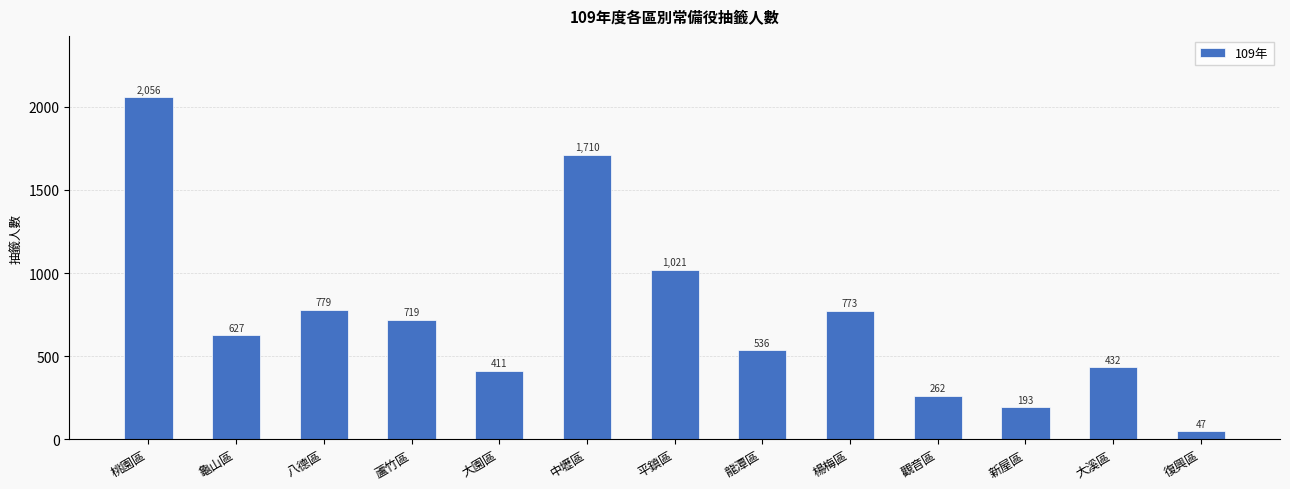

How many distinct data groups are displayed?

1